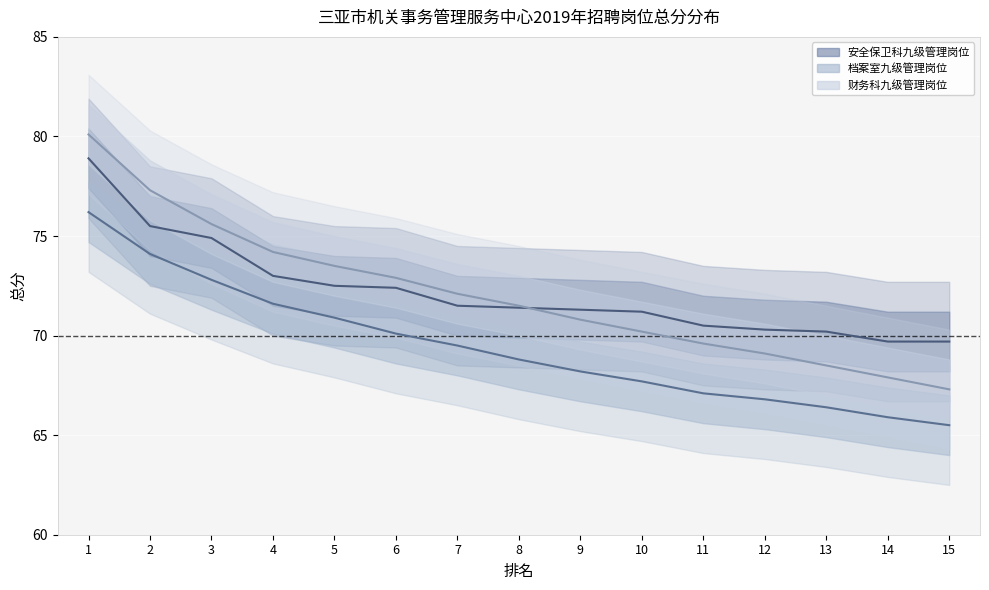

How many lines are shown in the chart?

3